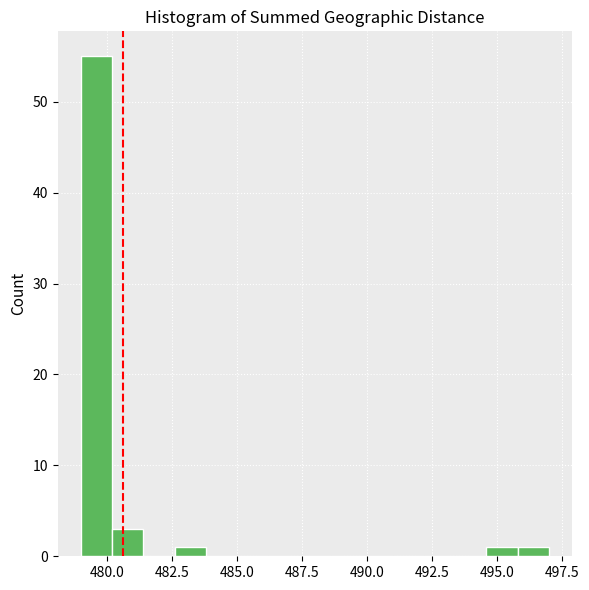

Read against the x-axis, roughly where is the centre of the tallest bar?

479.5